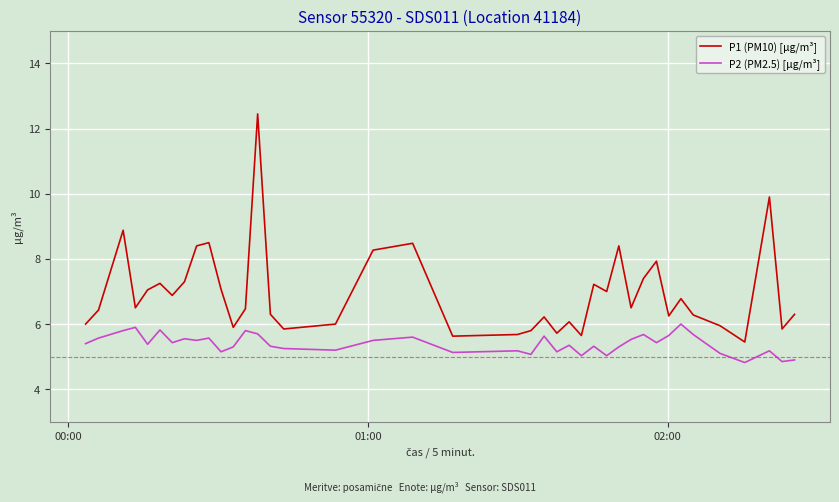

Which series has the widest spread of values?

P1 (PM10) [µg/m³]